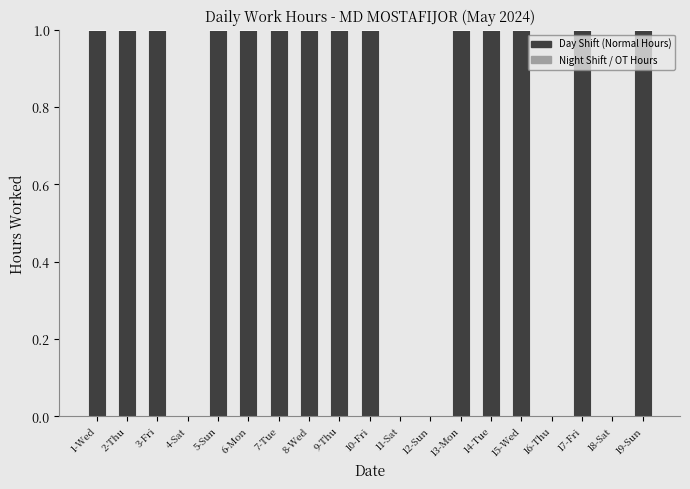

The chart shows a value of 0 at 16-Thu. True or false?

True